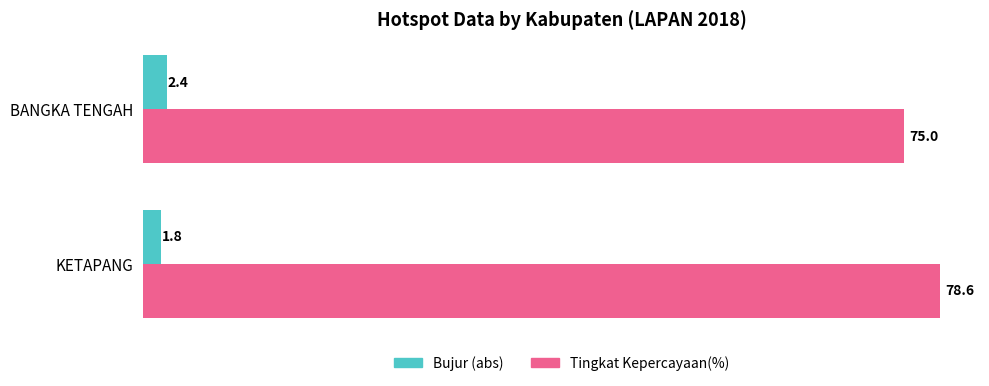

What is the average value of the Tingkat Kepercayaan(%) series?

76.8